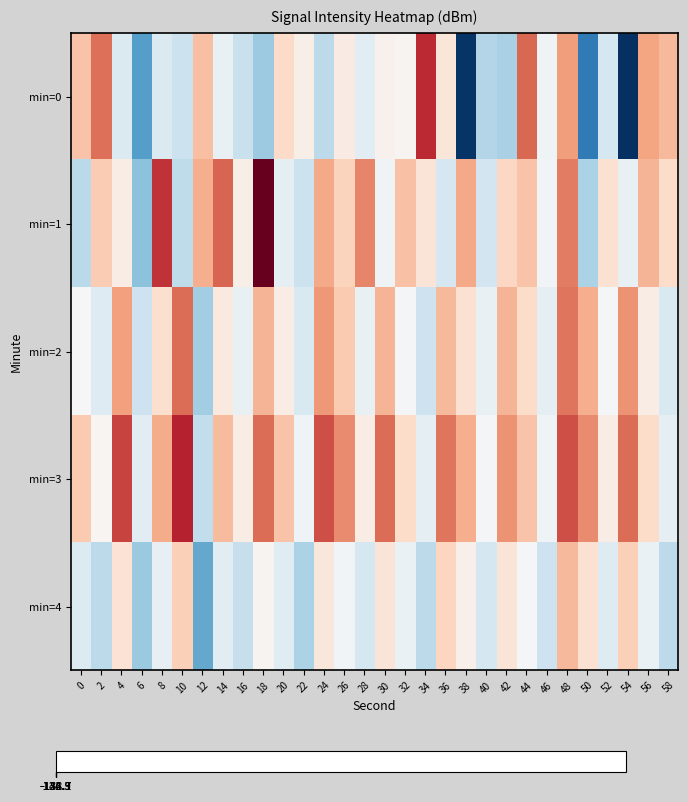

Reading left to right, extract all data points from this chart.

min=0: 0=-129.8	2=-127.3	4=-135.2	6=-142.7	8=-135.1	10=-136.4	12=-129.7	14=-133.8	16=-136.7	18=-139.2	20=-130.7	22=-131.9	24=-137.3	26=-131.7	28=-134.6	30=-132.1	32=-132.2	34=-125.4	36=-131.4	38=-150.7	40=-137.9	42=-138.5	44=-127.0	46=-133.2	48=-128.5	50=-145.7	52=-135.8	54=-151.1	56=-128.8	58=-129.4
min=1: 0=-137.5	2=-130.1	4=-131.8	6=-140.2	8=-125.7	10=-137.3	12=-129.0	14=-127.0	16=-131.9	18=-123.0	20=-134.2	22=-136.5	24=-128.9	26=-130.4	28=-127.9	30=-133.1	32=-129.7	34=-131.3	36=-135.6	38=-128.9	40=-136.0	42=-130.5	44=-129.8	46=-133.0	48=-127.6	50=-138.4	52=-131.0	54=-133.8	56=-129.2	58=-130.8
min=2: 0=-132.5	2=-134.8	4=-128.6	6=-136.4	8=-131.0	10=-127.2	12=-139.0	14=-131.5	16=-133.8	18=-129.2	20=-131.8	22=-135.3	24=-128.4	26=-130.0	28=-133.8	30=-129.2	32=-132.8	34=-136.3	36=-129.4	38=-131.0	40=-133.8	42=-129.2	44=-130.8	46=-134.3	48=-127.4	50=-129.0	52=-132.8	54=-128.2	56=-131.8	58=-135.3
min=3: 0=-130.0	2=-132.3	4=-126.1	6=-134.4	8=-129.0	10=-125.2	12=-137.0	14=-129.5	16=-131.8	18=-127.2	20=-129.8	22=-133.3	24=-126.4	26=-128.0	28=-131.8	30=-127.2	32=-130.8	34=-134.3	36=-127.4	38=-129.0	40=-132.8	42=-128.2	44=-129.8	46=-133.3	48=-126.4	50=-128.0	52=-131.8	54=-127.2	56=-130.8	58=-134.3
min=4: 0=-135.0	2=-137.3	4=-131.1	6=-139.4	8=-134.0	10=-130.2	12=-142.0	14=-134.5	16=-136.8	18=-132.3	20=-134.8	22=-138.3	24=-131.4	26=-133.0	28=-135.8	30=-131.3	32=-133.8	34=-137.3	36=-130.4	38=-132.0	40=-135.8	42=-131.3	44=-132.8	46=-136.3	48=-129.4	50=-131.0	52=-134.8	54=-130.3	56=-133.8	58=-137.3